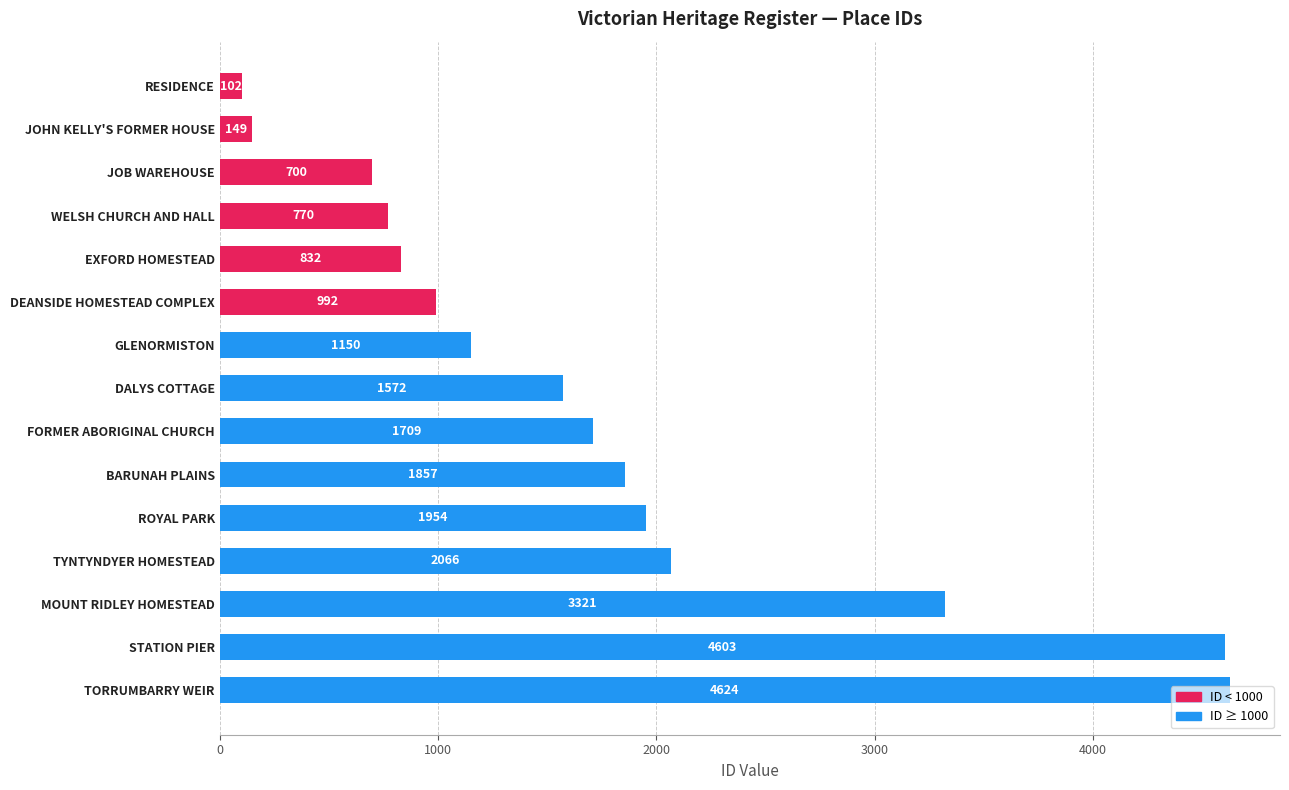

Are the bars horizontal?

Yes